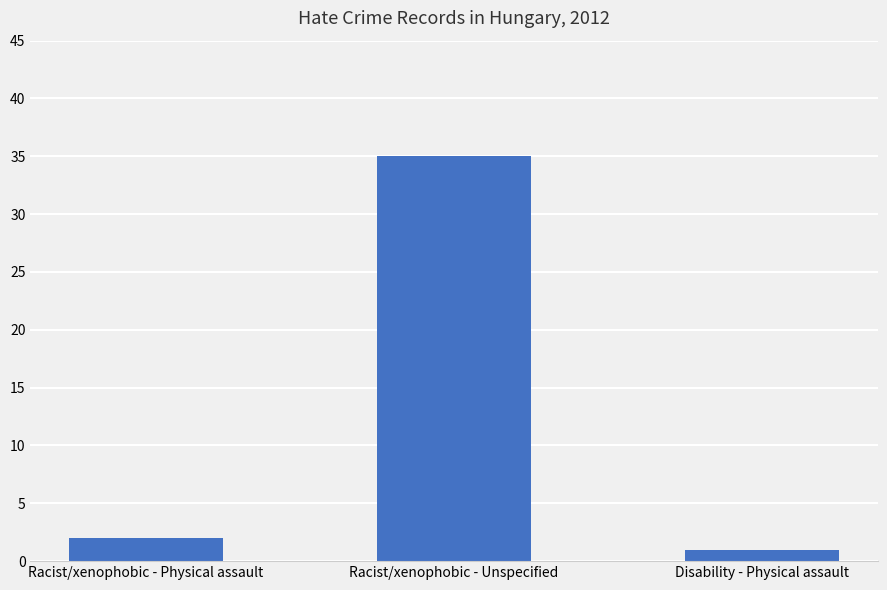

At which category does the chart reach its minimum across all series?

Disability - Physical assault